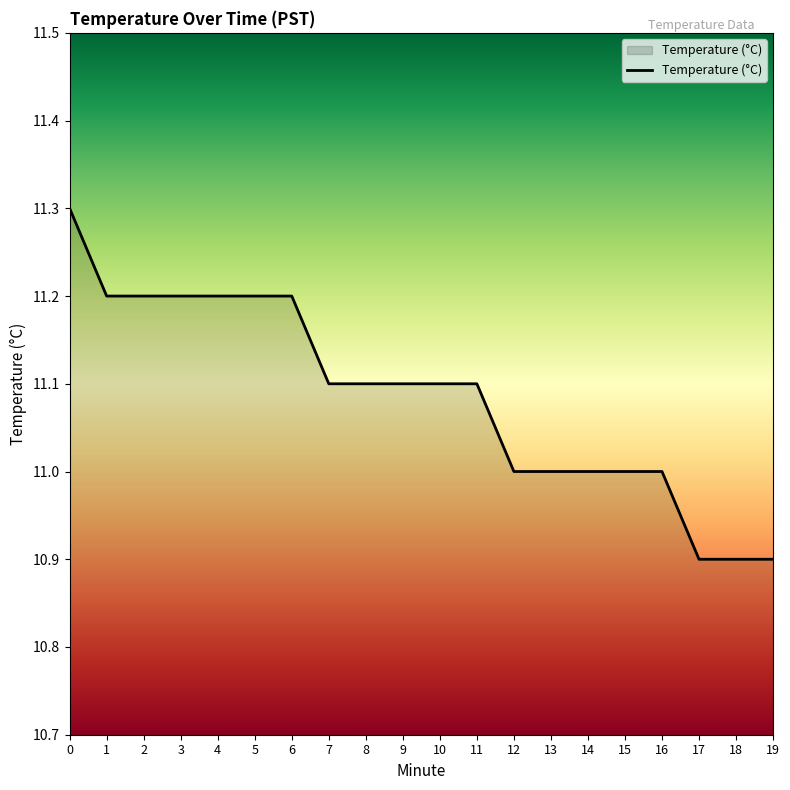

True or false: the data shows 11.0 at 15.

True